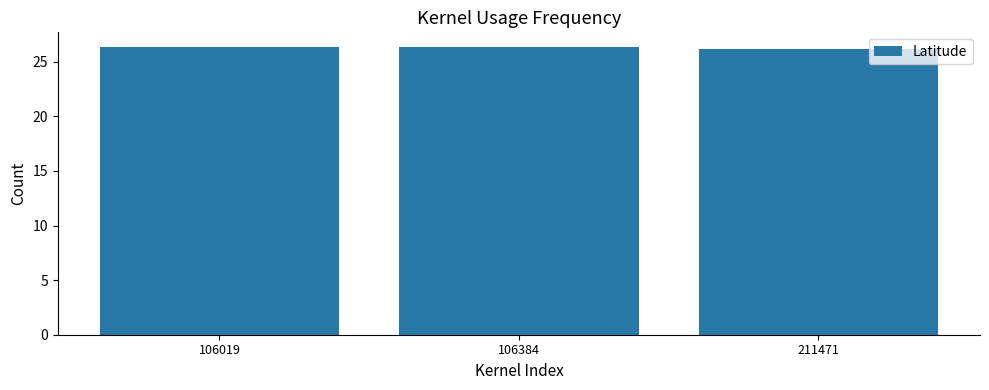

What is the ratio of the value at 106384 to the value at 106019?

1.0